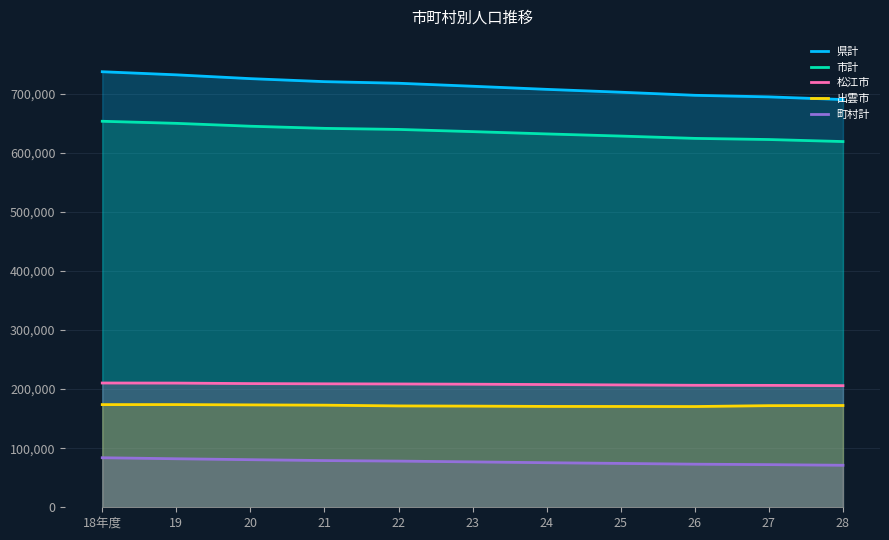

Reading right to left, what are all the values shown in this chart?

県計: 689817	694352	697015	702237	707074	712336	717397	720112	725202	731652	736882
市計: 618757	622185	624115	628044	631678	635560	639272	641083	644683	649569	653071
松江市: 205775	206230	206393	207008	207657	208222	208613	208882	209271	210109	210252
出雲市: 172177	171938	170428	170555	170633	171131	171485	172749	173234	173752	173719
町村計: 71060	72167	72900	74193	75396	76776	78125	79029	80519	82083	83811